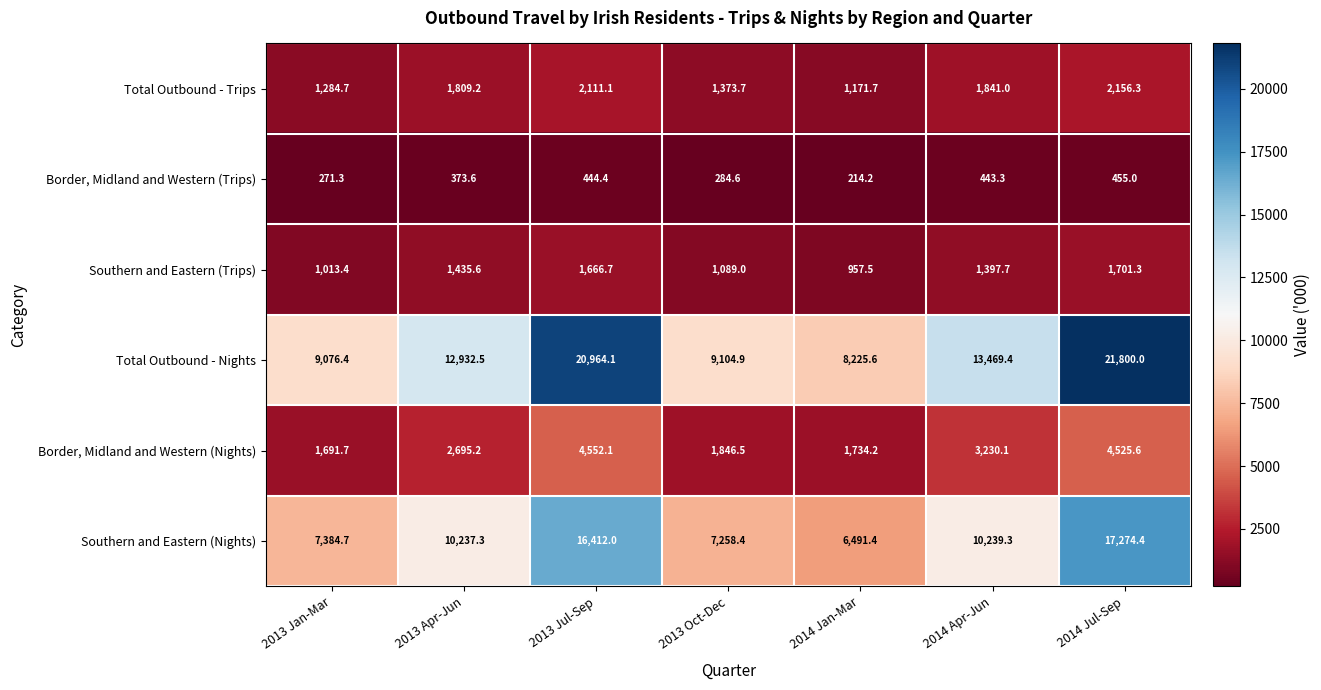

What is the difference between the Total Outbound - Trips values at 2014 Jan-Mar and 2013 Jan-Mar?

113.0